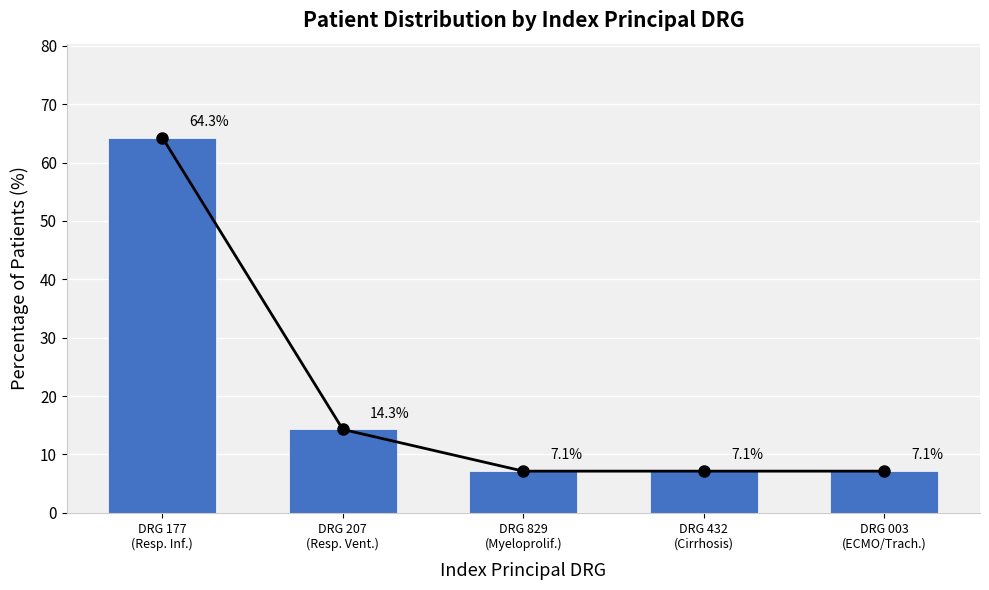

True or false: the data shows 14.3 at DRG 207
(Resp. Vent.).

True